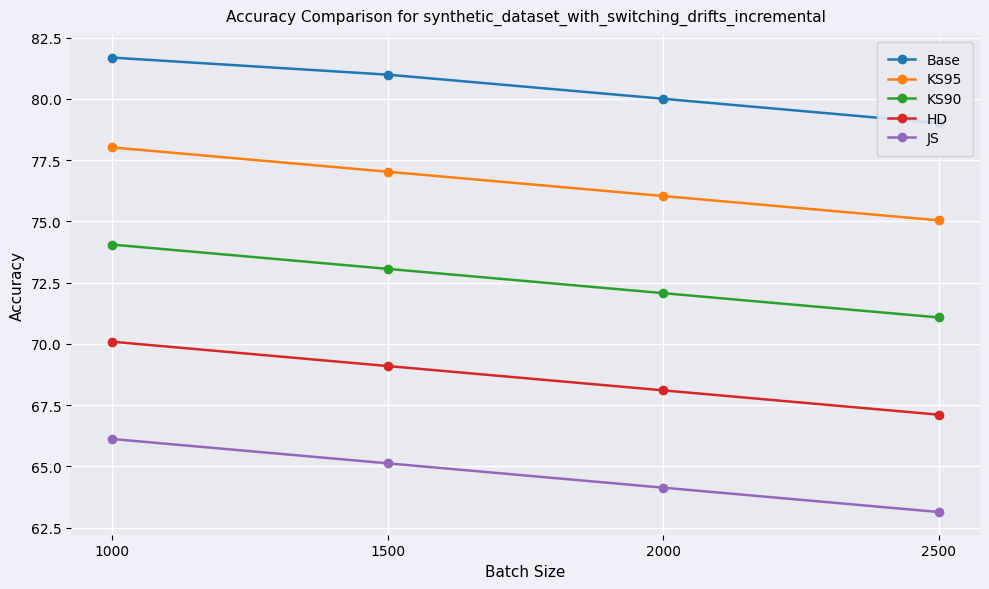

What are all the series names shown in the legend?

Base, KS95, KS90, HD, JS